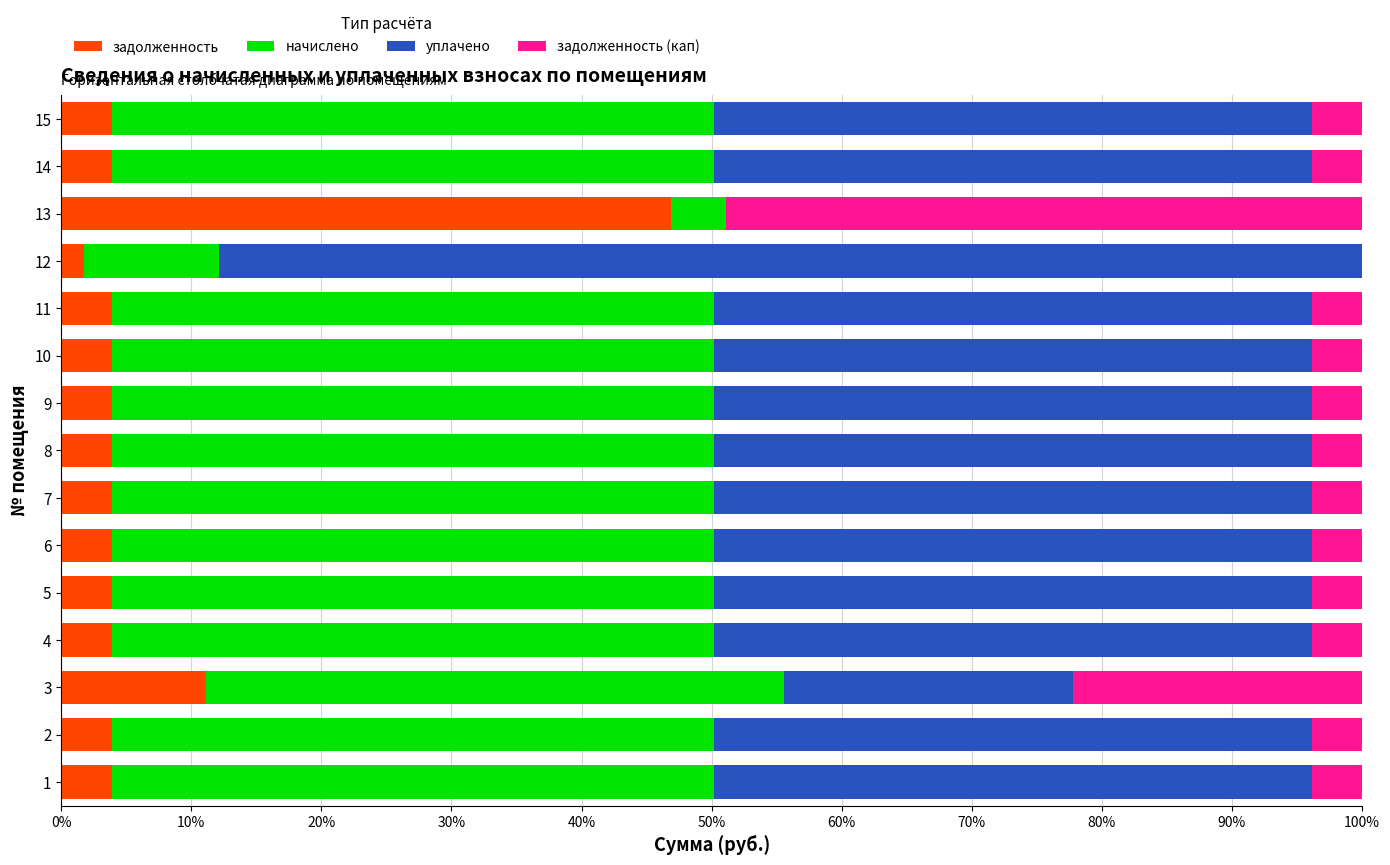

What is the maximum value for задолженность?

46.9